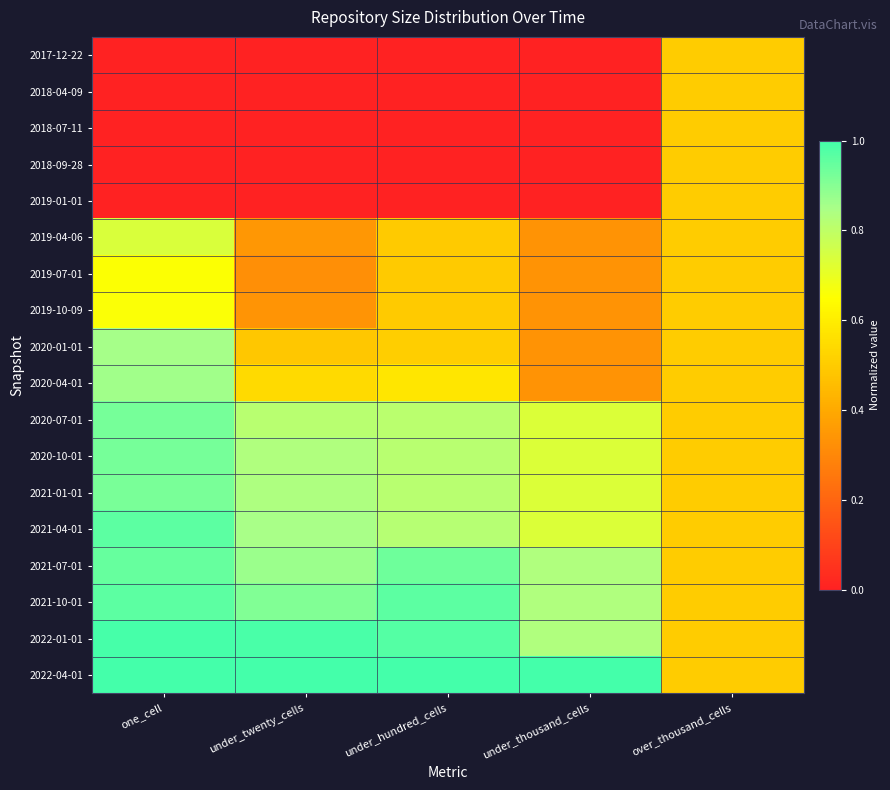

Which category has the highest value across all series?

one_cell